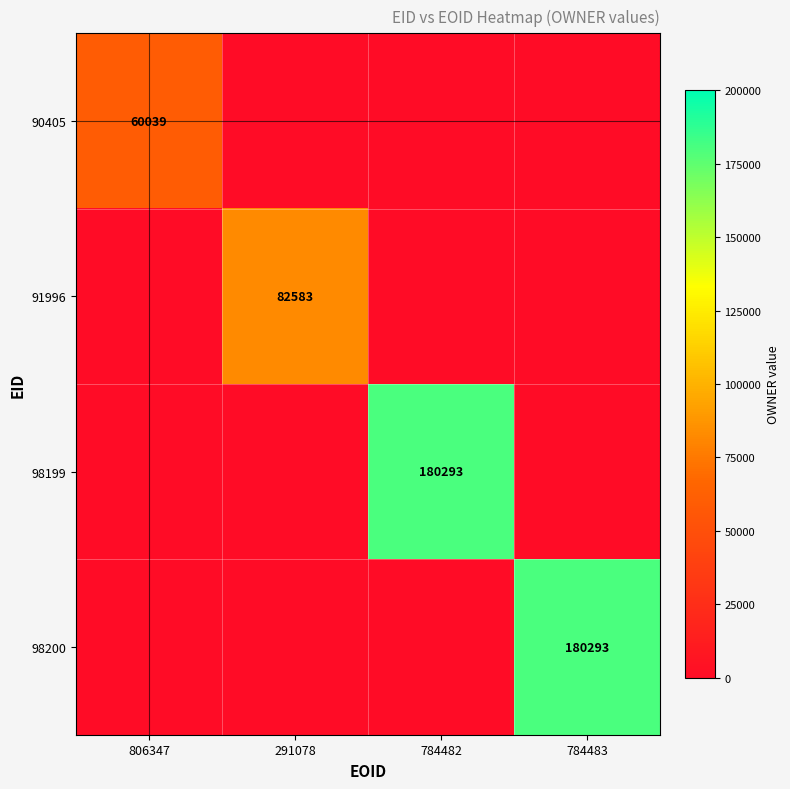

What is the difference between the highest and lowest values at 784483?

180293